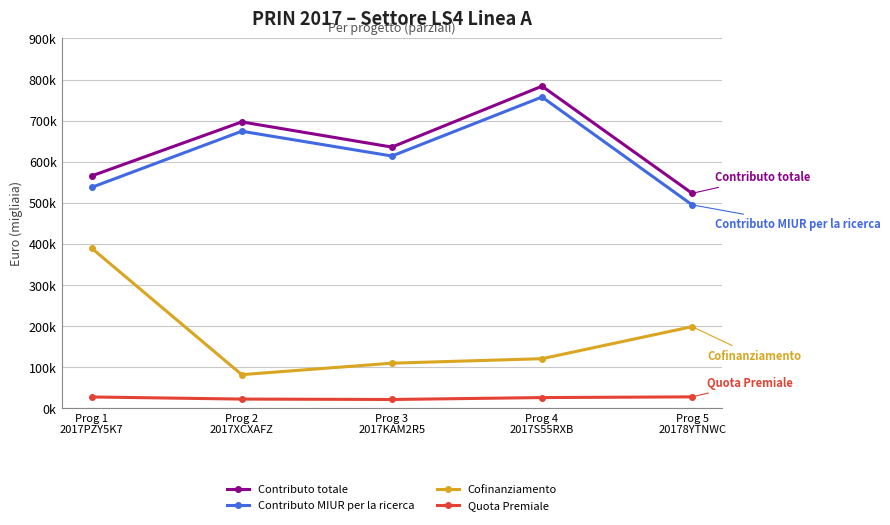

Reading right to left, list all the values displayed in this chart.

Contributo totale: Prog 5
20178YTNWC=523235	Prog 4
2017S55RXB=783918	Prog 3
2017KAM2R5=635720	Prog 2
2017XCXAFZ=696989	Prog 1
2017PZY5K7=565558
Contributo MIUR per la ricerca: Prog 5
20178YTNWC=495140	Prog 4
2017S55RXB=757563	Prog 3
2017KAM2R5=614000	Prog 2
2017XCXAFZ=674295	Prog 1
2017PZY5K7=537726
Cofinanziamento: Prog 5
20178YTNWC=198903	Prog 4
2017S55RXB=120938	Prog 3
2017KAM2R5=110000	Prog 2
2017XCXAFZ=82158	Prog 1
2017PZY5K7=390000
Quota Premiale: Prog 5
20178YTNWC=28095	Prog 4
2017S55RXB=26355	Prog 3
2017KAM2R5=21720	Prog 2
2017XCXAFZ=22694	Prog 1
2017PZY5K7=27832